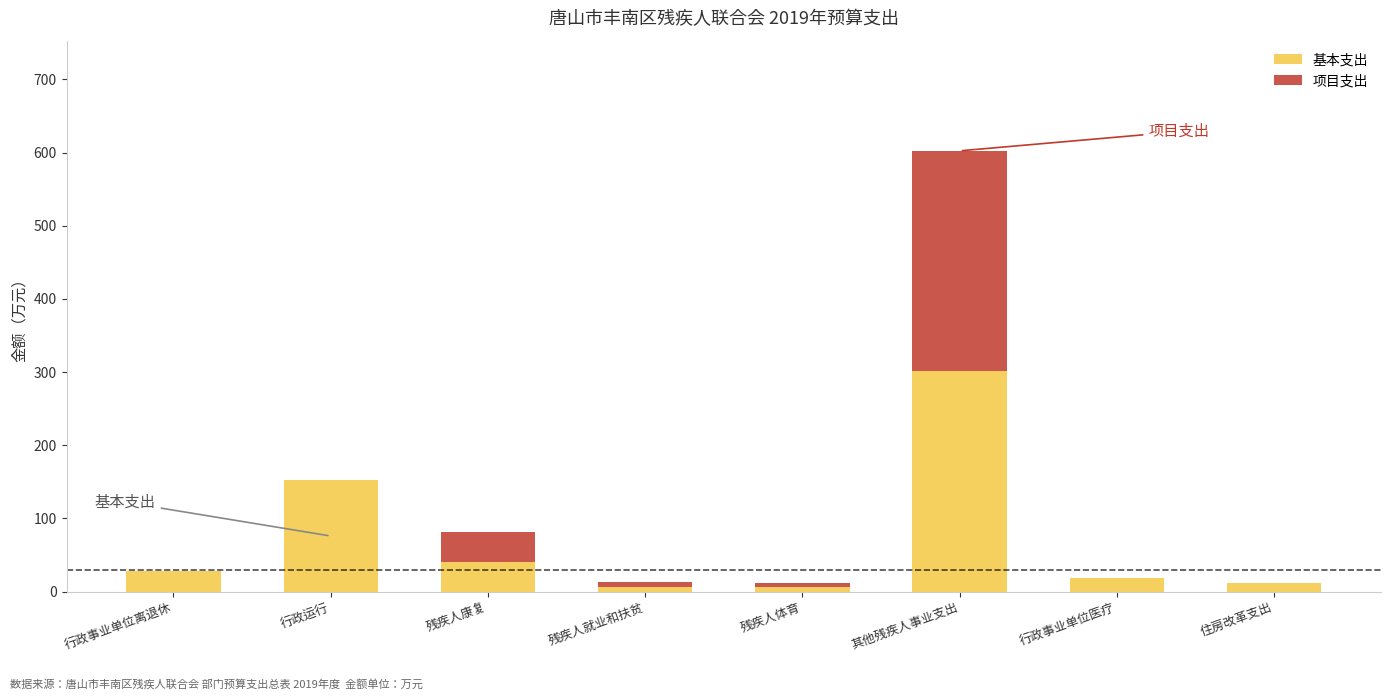

Are the bars grouped side by side (vs. stacked)?

No